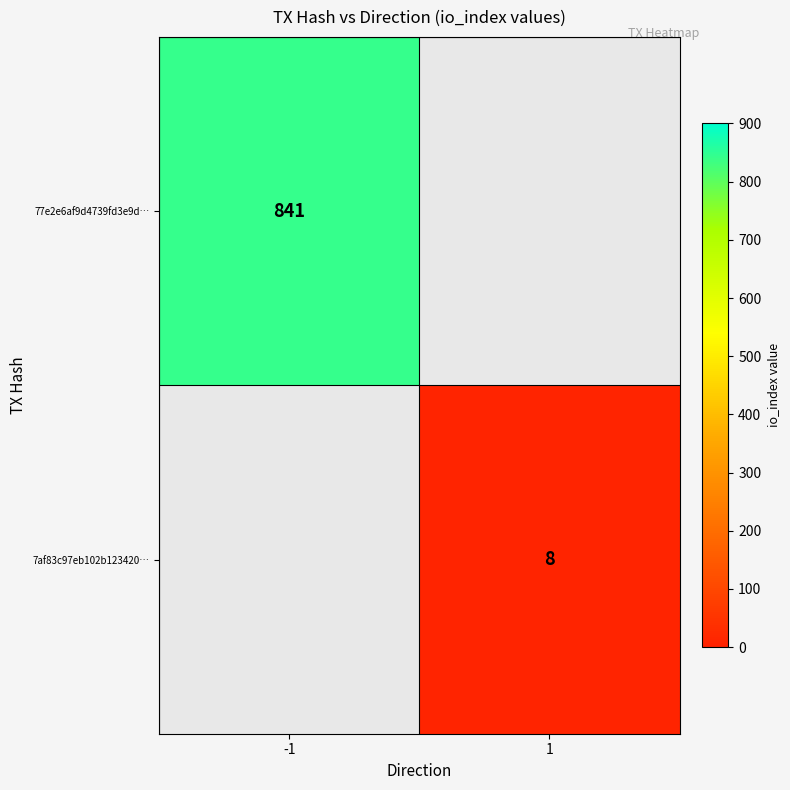

The 7af83c97eb102b123420… series shows 13 at 1. True or false?

False